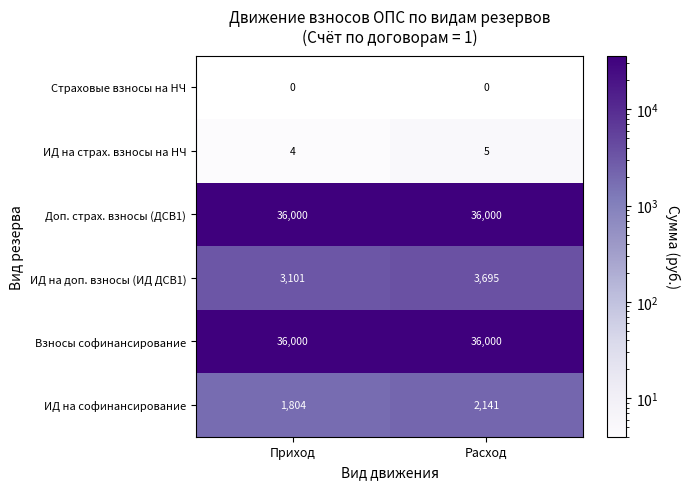

Which series has the largest range (max minus min)?

ИД на доп. взносы (ИД ДСВ1)